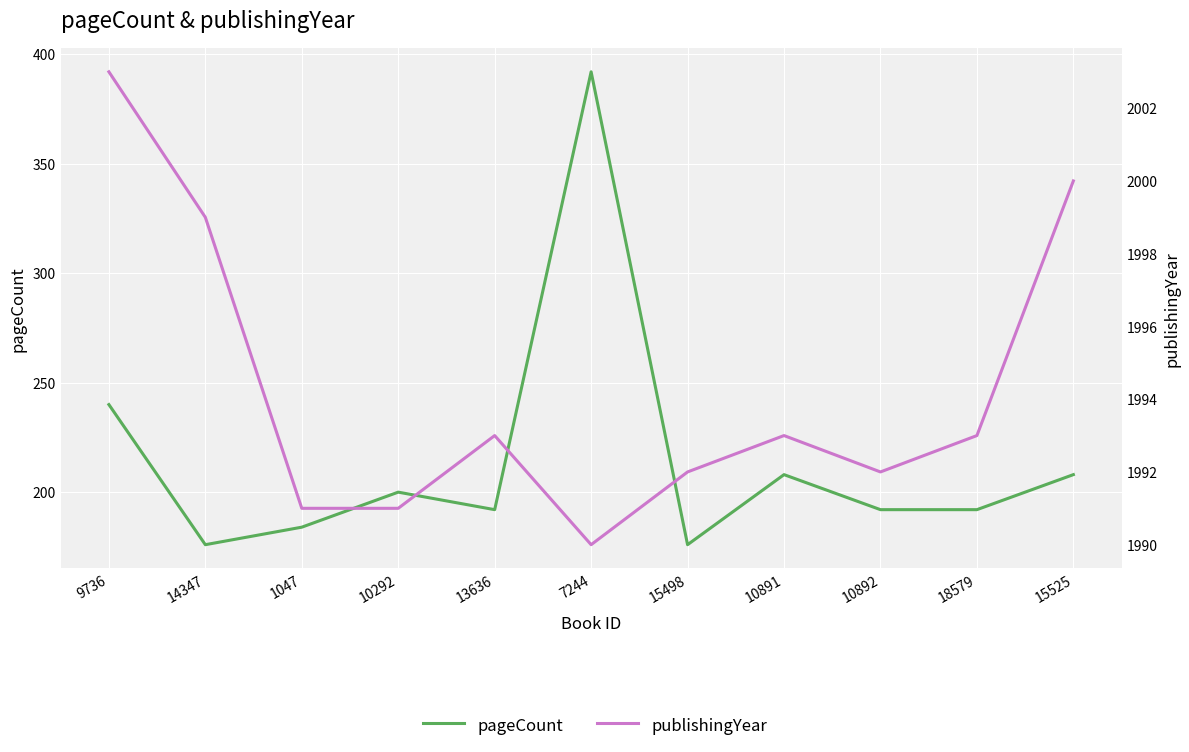

Reading left to right, list all the values displayed in this chart.

pageCount: 240	176	184	200	192	392	176	208	192	192	208
publishingYear: 2003	1999	1991	1991	1993	1990	1992	1993	1992	1993	2000